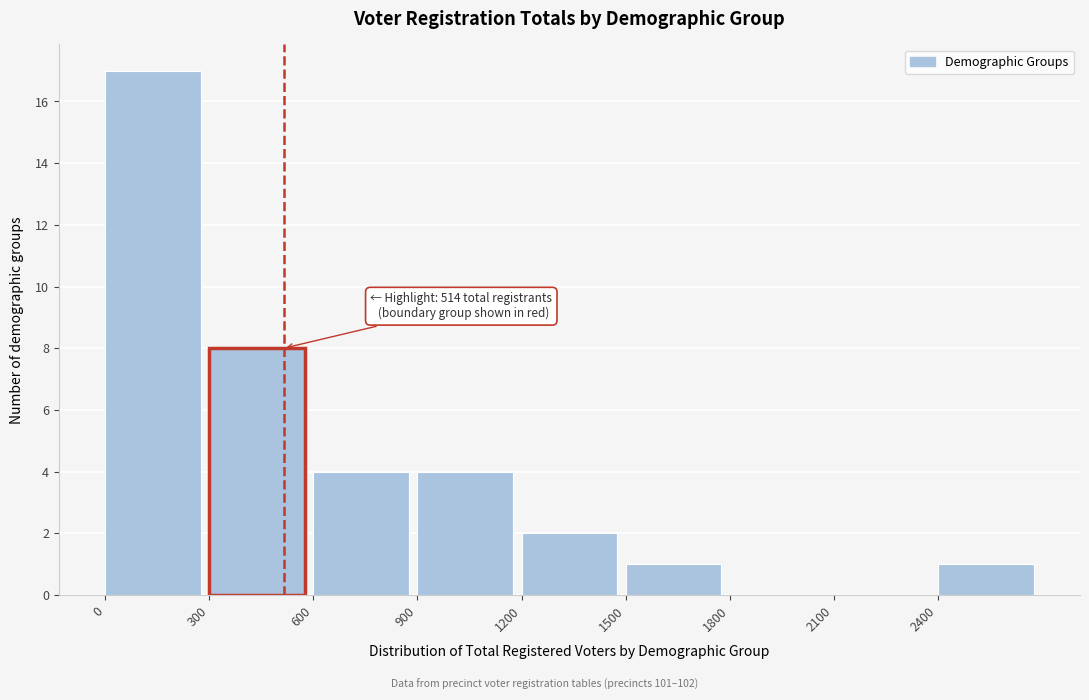

Over which range of the x-axis is the bar tallest?

0 to 300